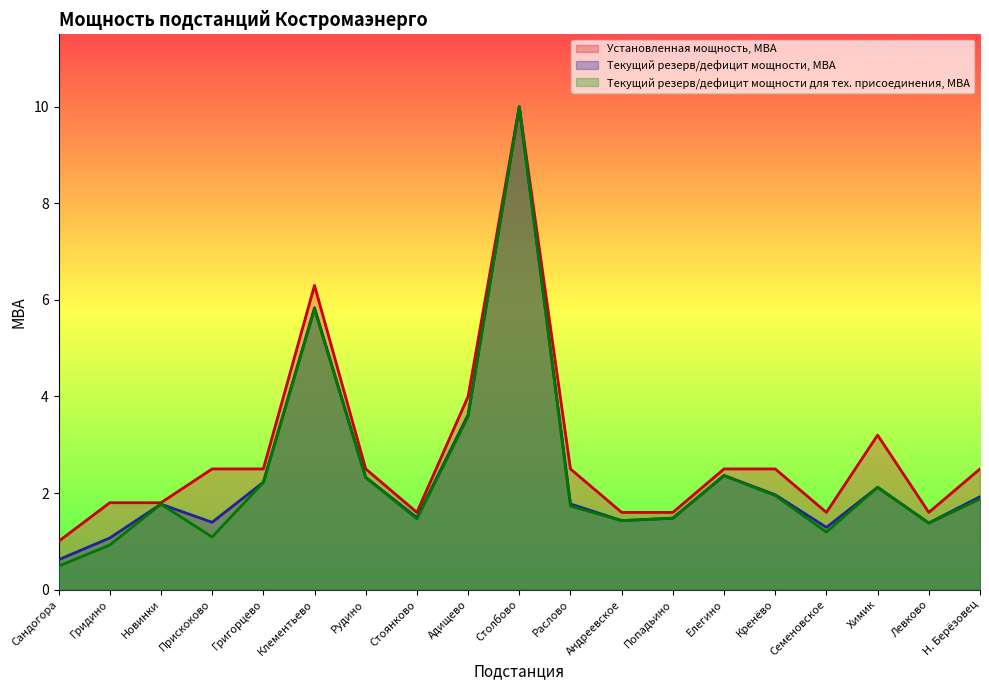

Between Клементьево and Новинки, which is larger?

Клементьево